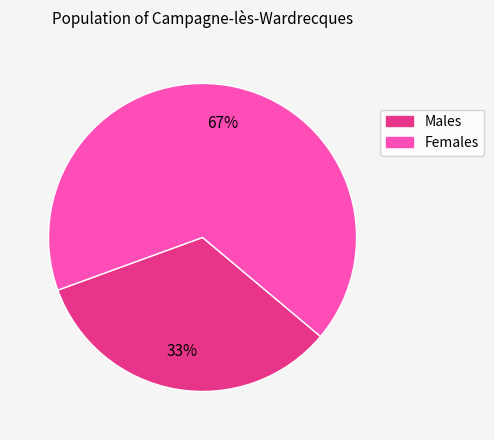

Is there any slice that represents more than half of the pie?

Yes